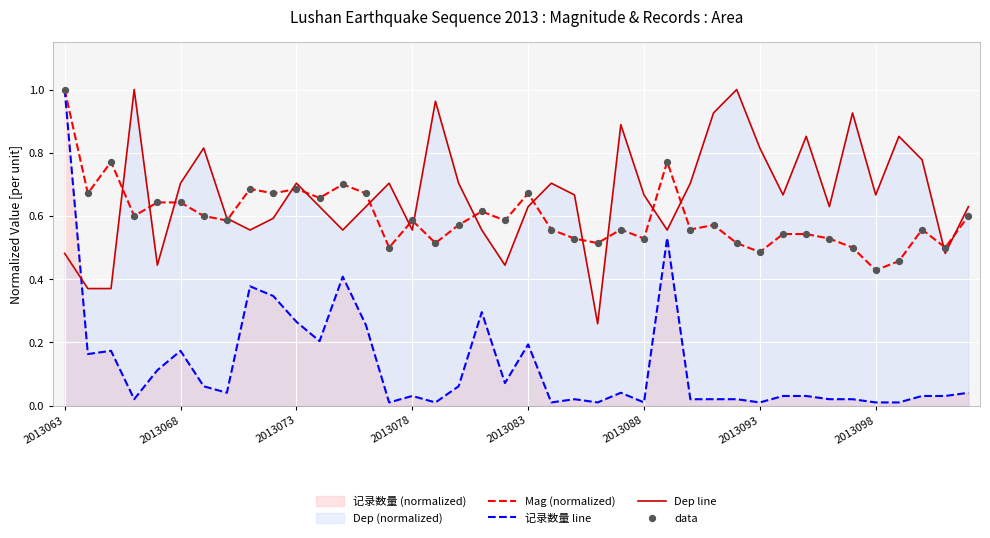

At how many categories does at least one series exceed 0?

40